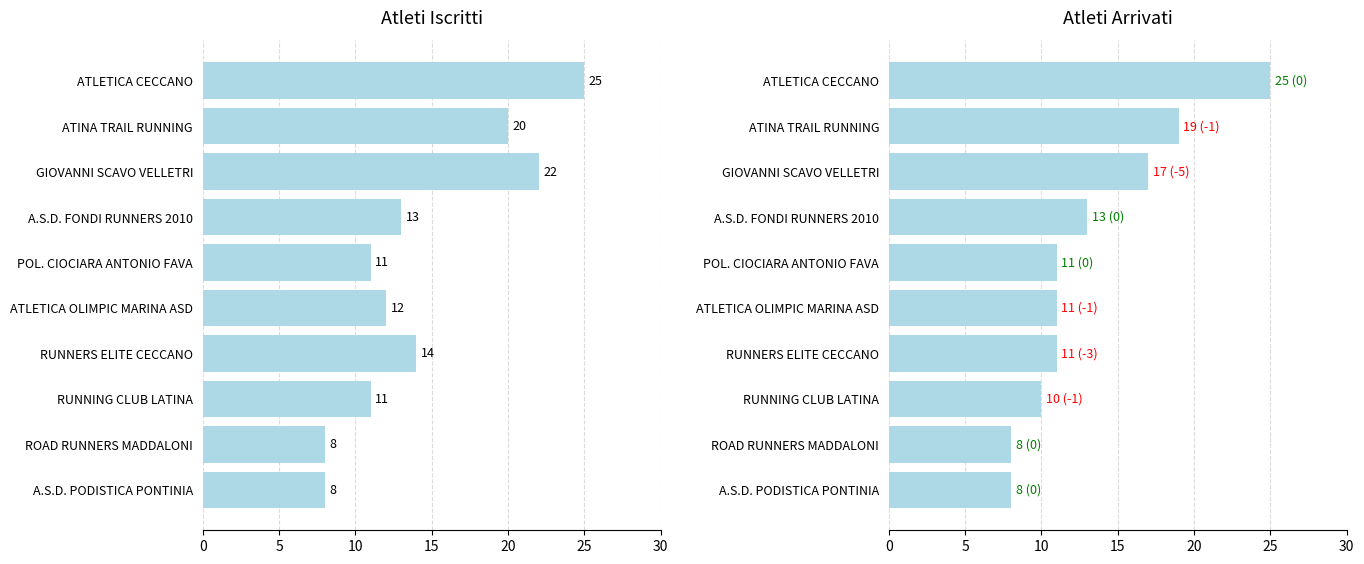

At ROAD RUNNERS MADDALONI, list the series in order from largest to smallest.

Atleti Iscritti, Atleti Arrivati